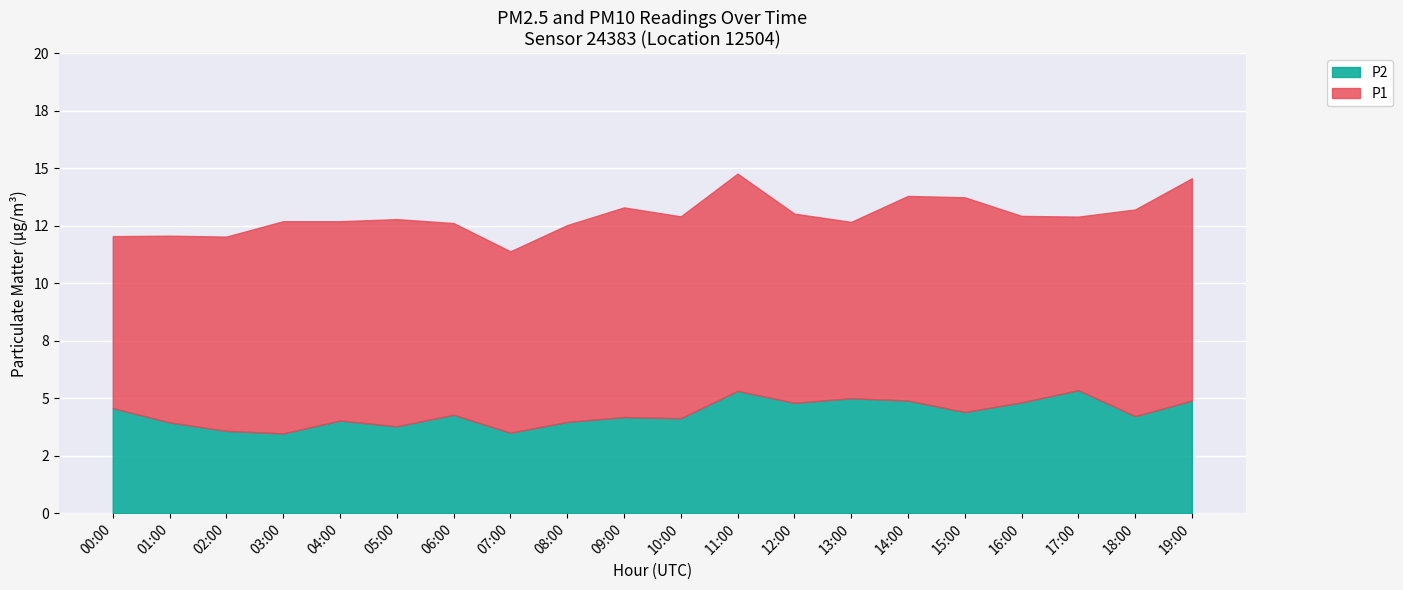

What is the sum of all P1 values?

171.6